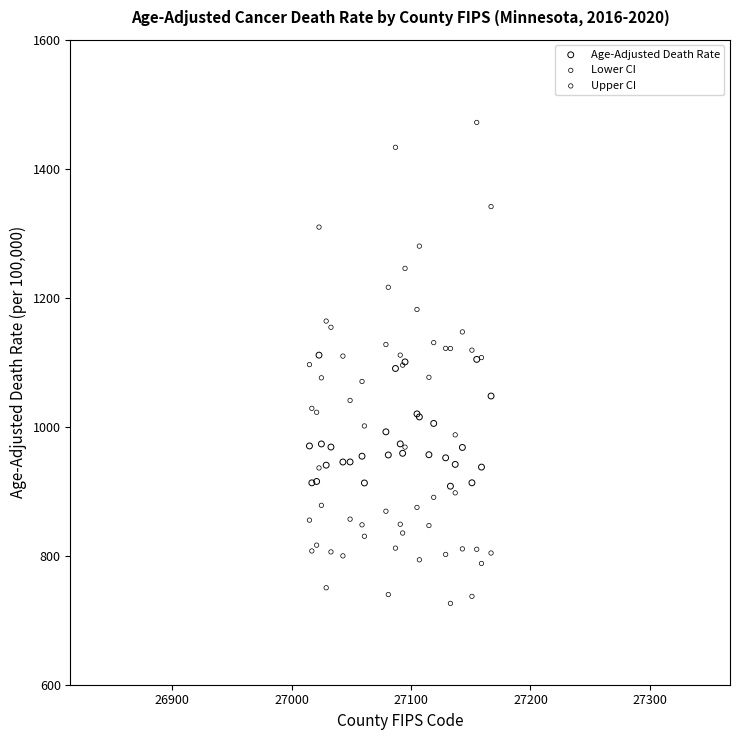

Which series has the largest Y range (max minus min)?

Upper CI